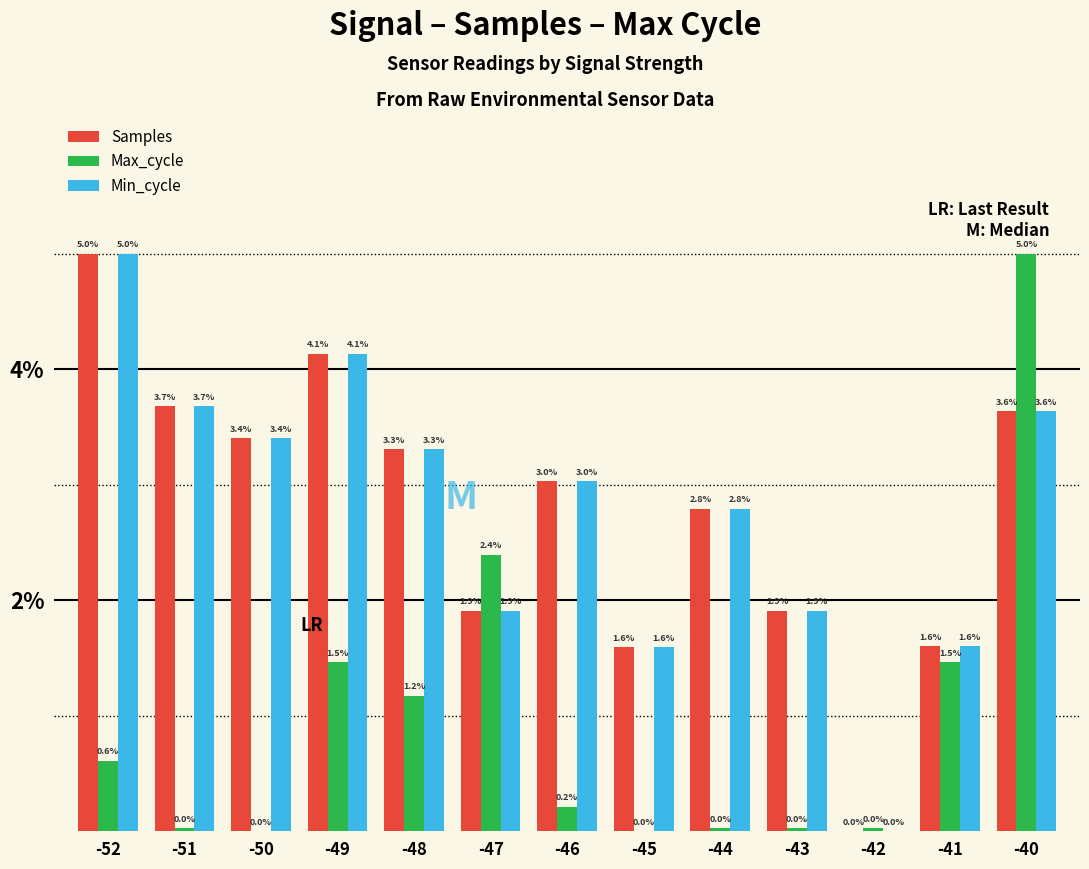

How many groups of bars are there?

13